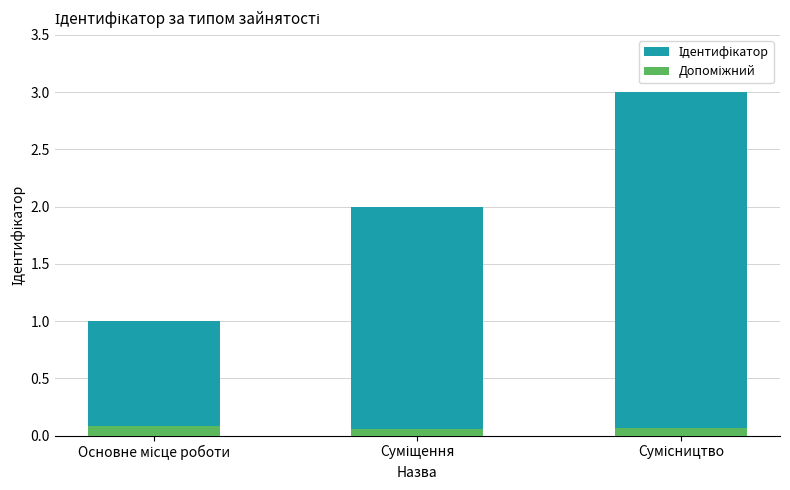

What is the difference between the second highest and minimum values in the Ідентифікатор series?

1.0